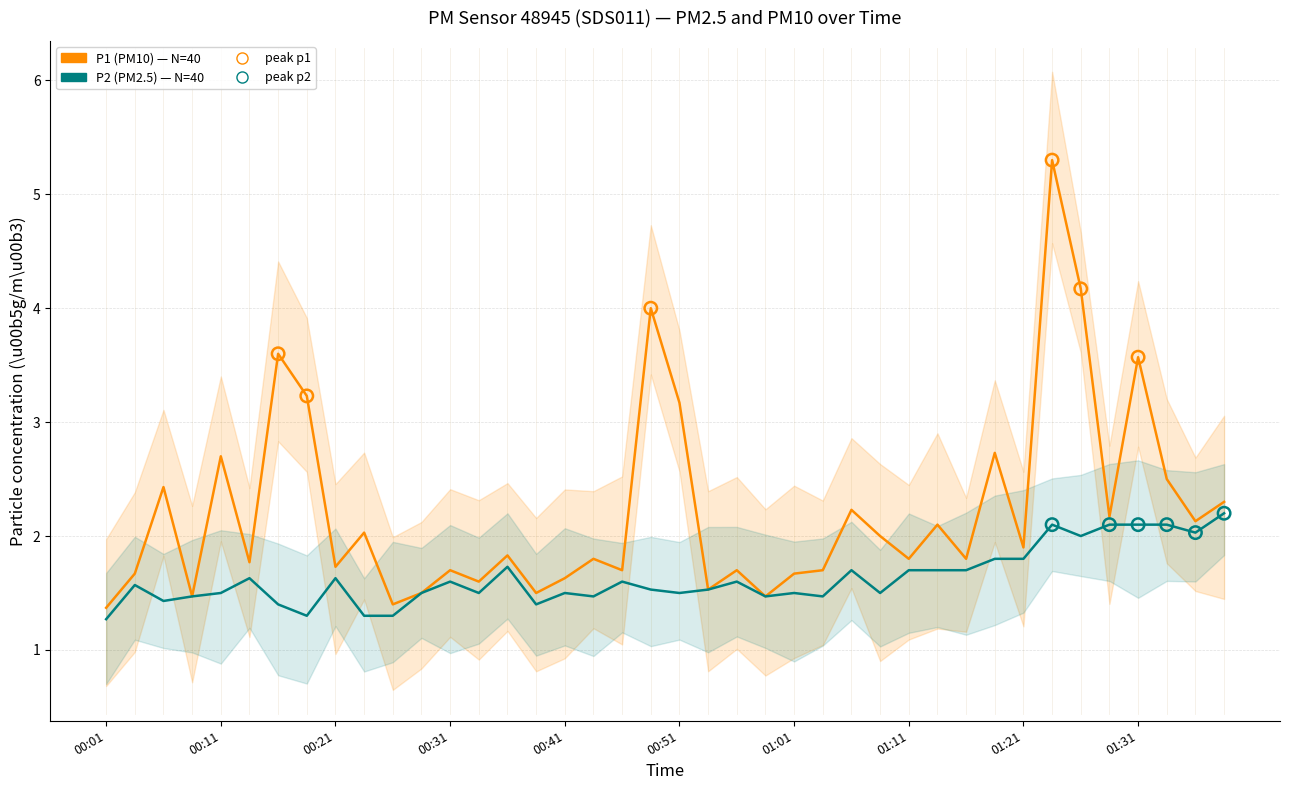

What is the total value across all series at 01:01?

3.2